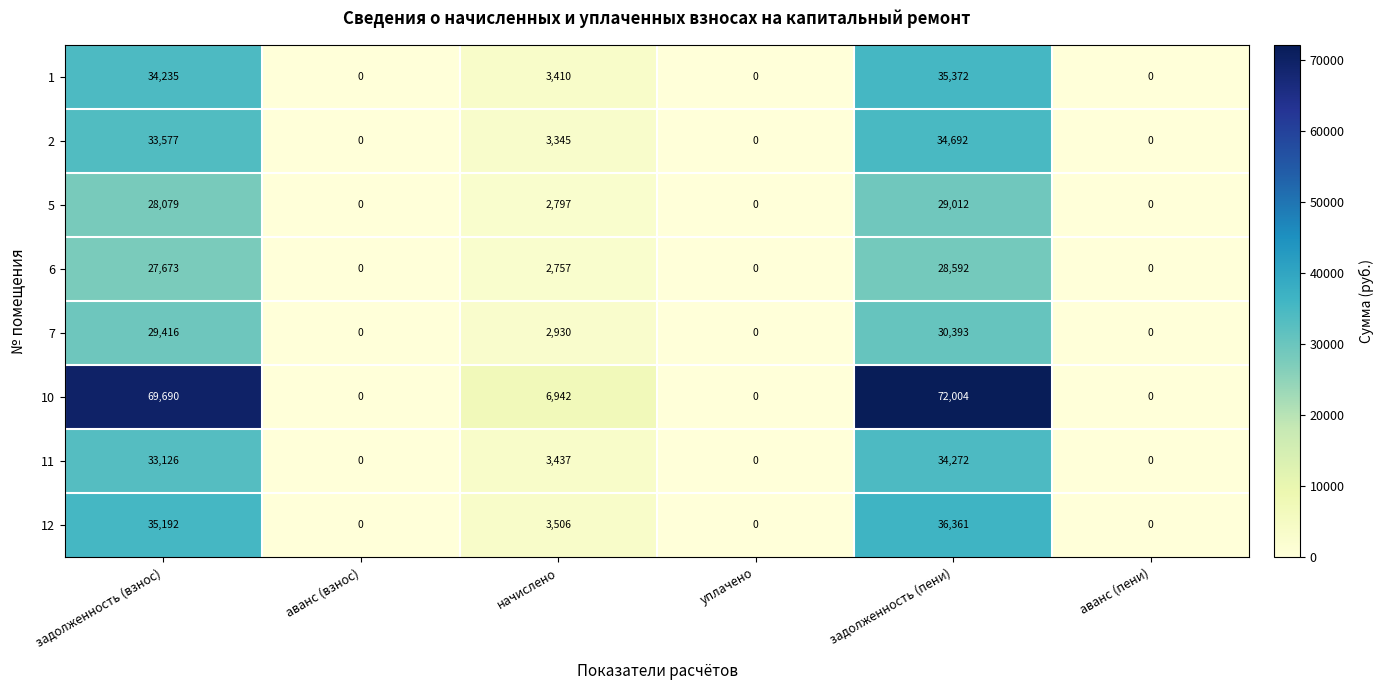

At which label does 10 first exceed 6942?

задолженность (взнос)